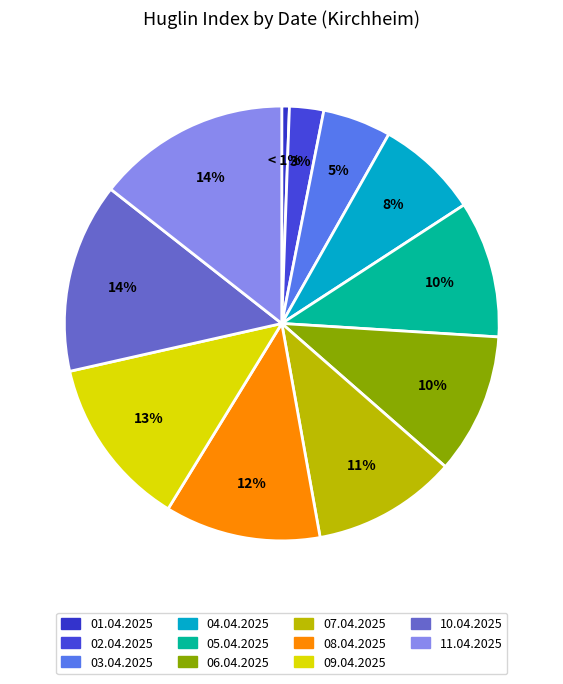

What percentage is the 10.04.2025 slice, to the nearest percent?

14%